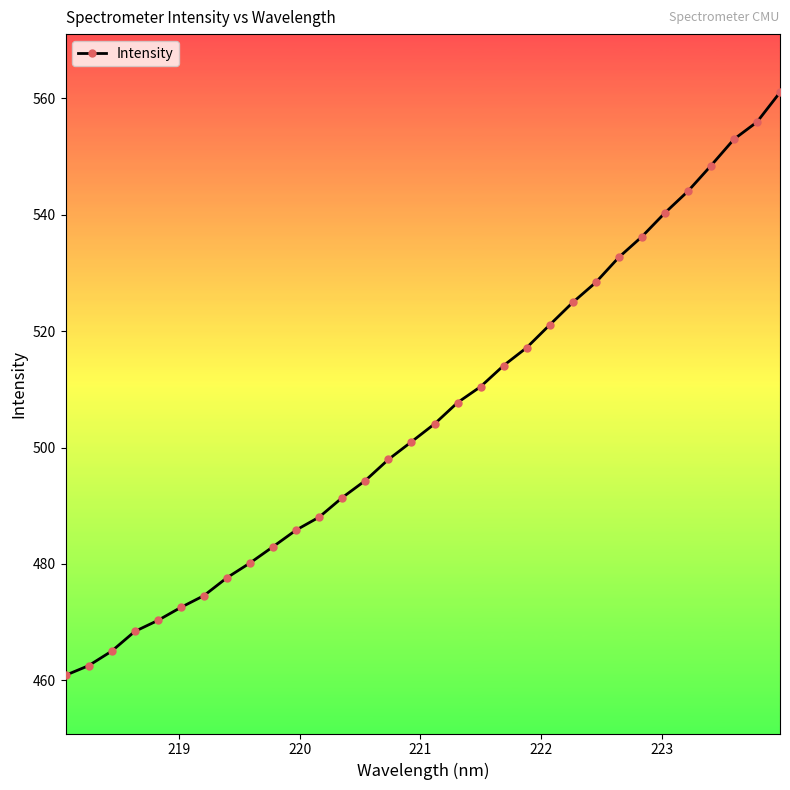

What is the minimum value shown in the chart?

460.9